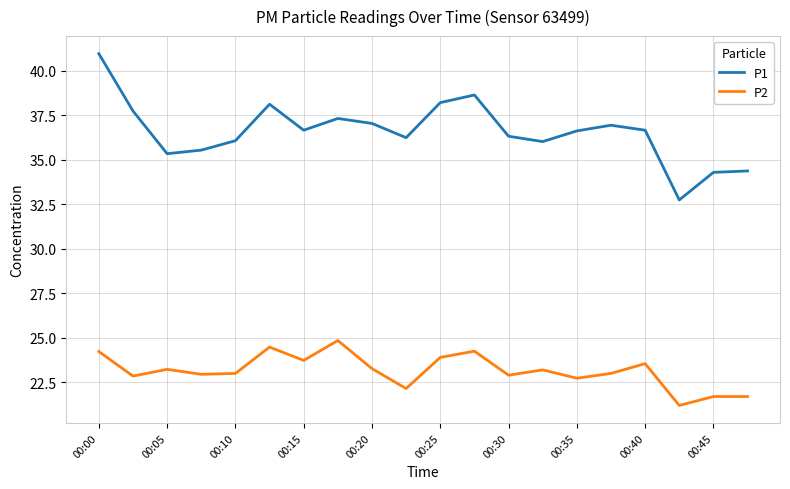

What is the difference between the second highest and minimum values in the P1 series?

5.9